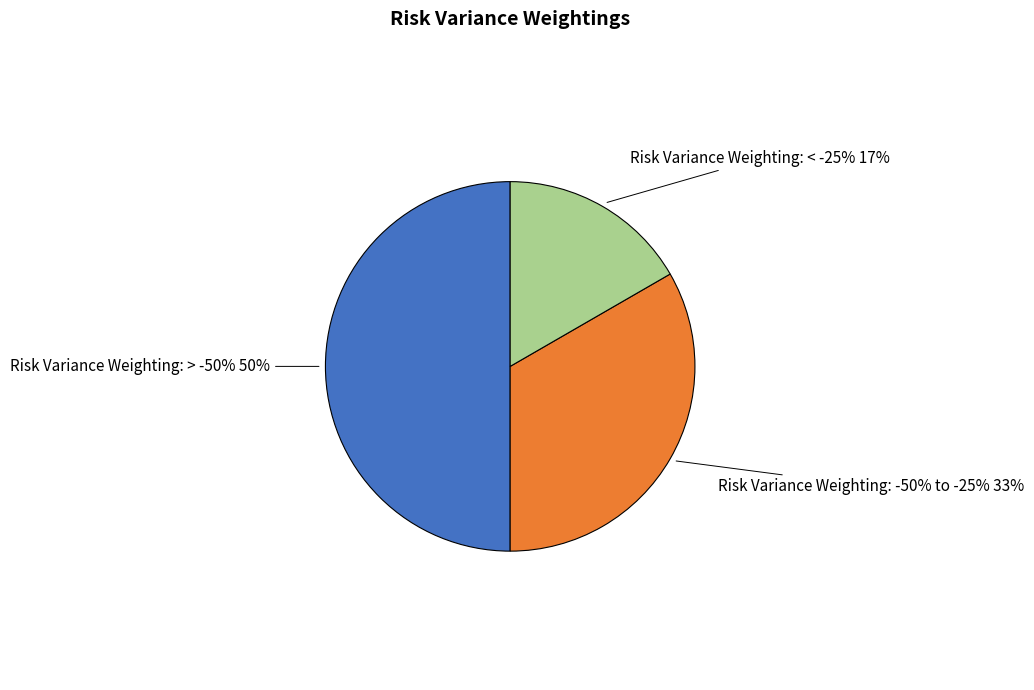

What is the change in value from Risk Variance Weighting: > -50% to Risk Variance Weighting: -50% to -25%?

-1